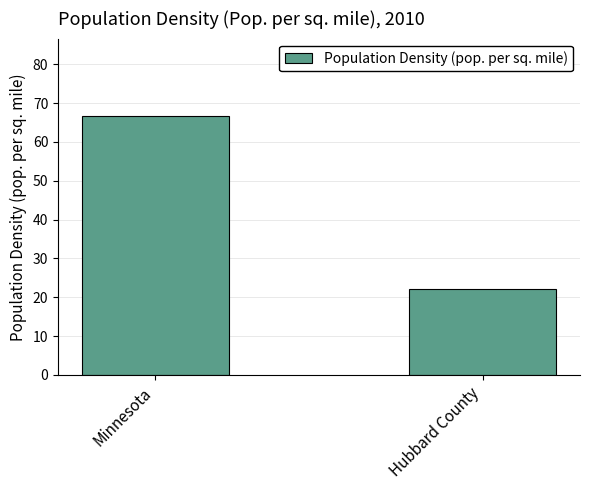

What is the change in value from Minnesota to Hubbard County?

-44.5